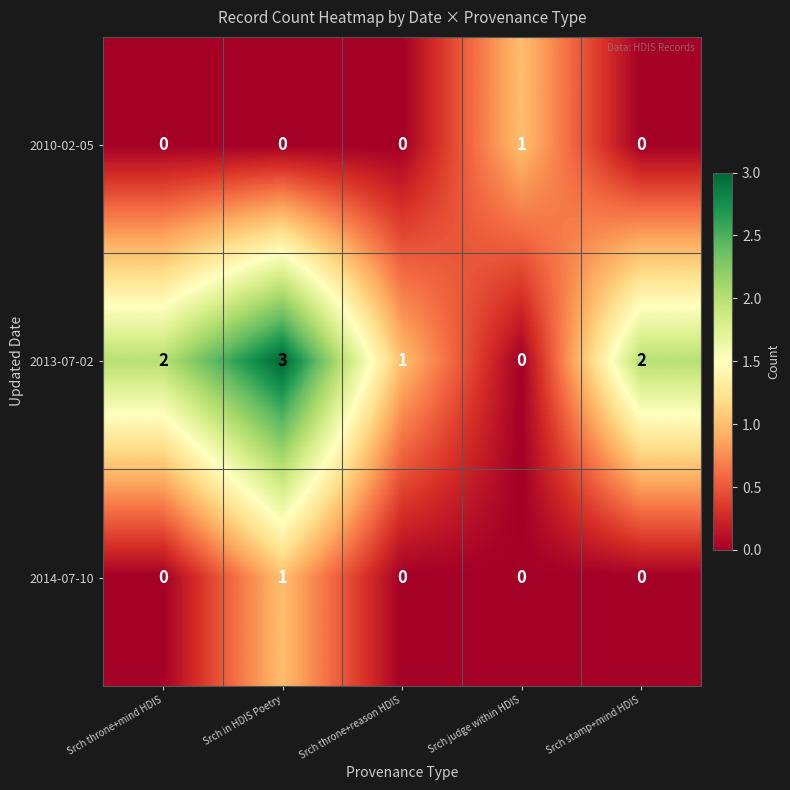

At which category does the chart reach its peak across all series?

Srch in HDIS Poetry